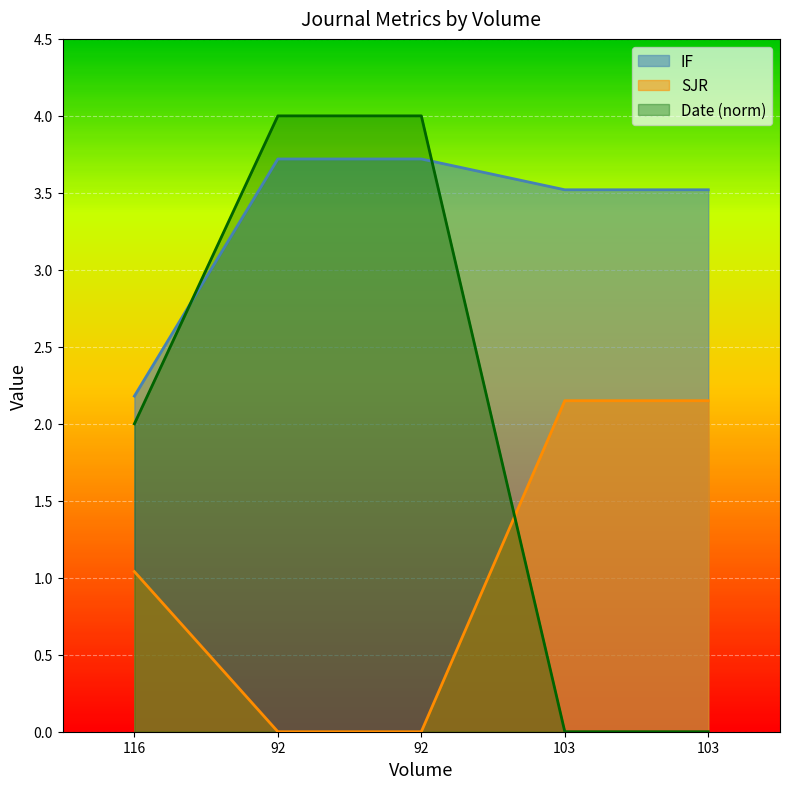

Rank the series by their average value, from highest to lowest.

IF, Date (norm), SJR